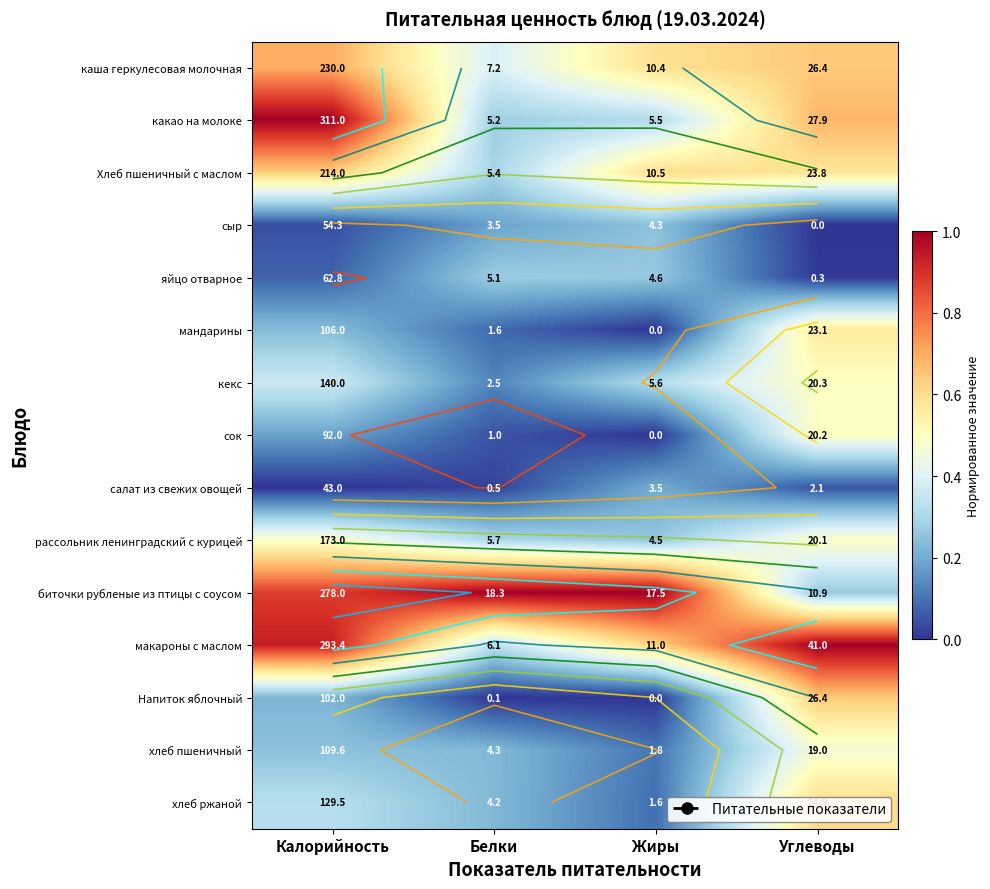

Which category has the lowest value in the мандарины series?

Жиры